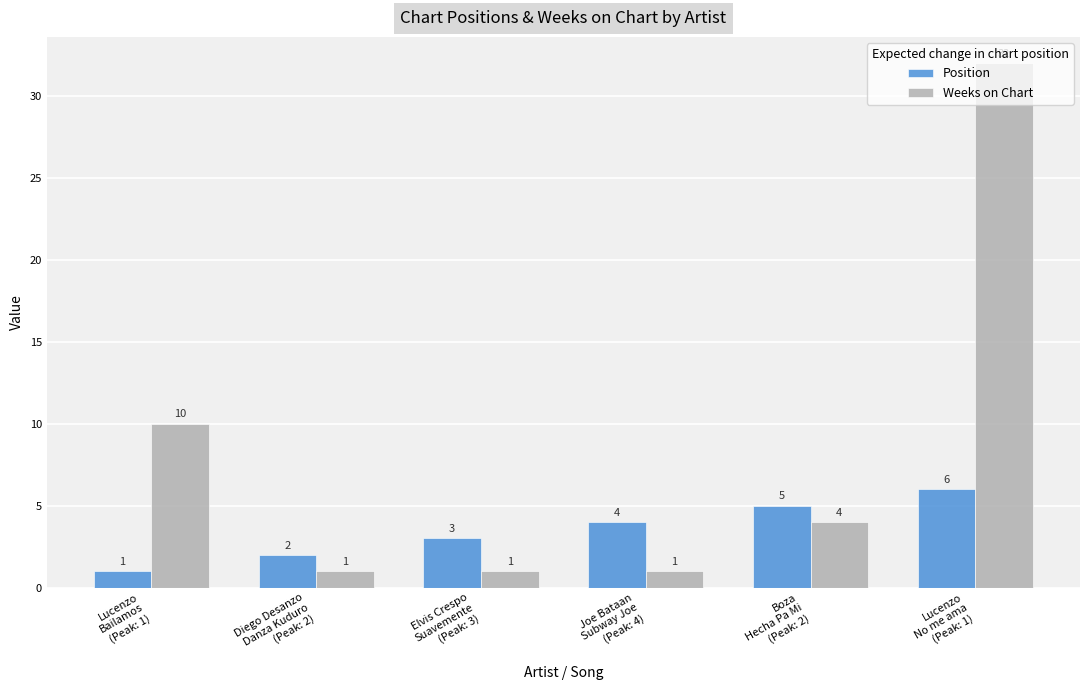

What is the maximum value for Position?

6